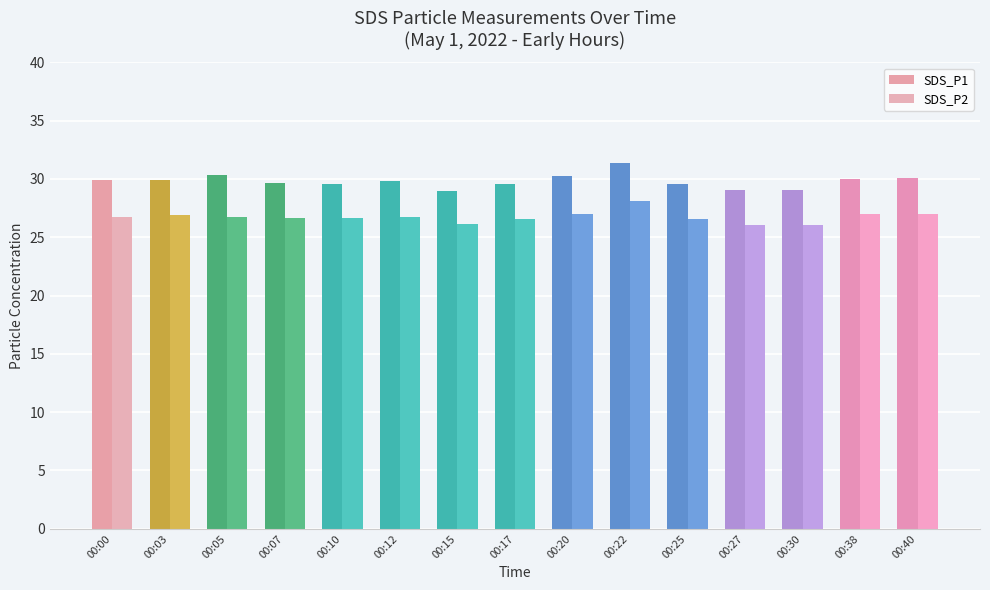

At how many categories does at least one series exceed 27?

15